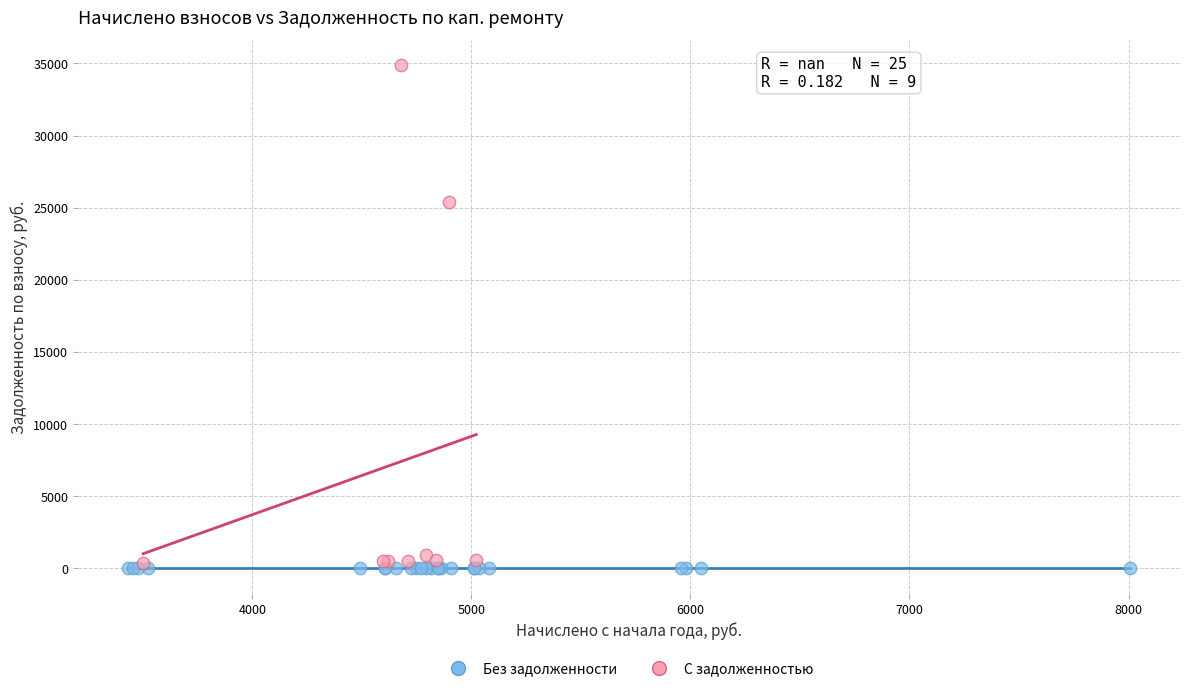

Which series contains the highest Y value?

С задолженностью